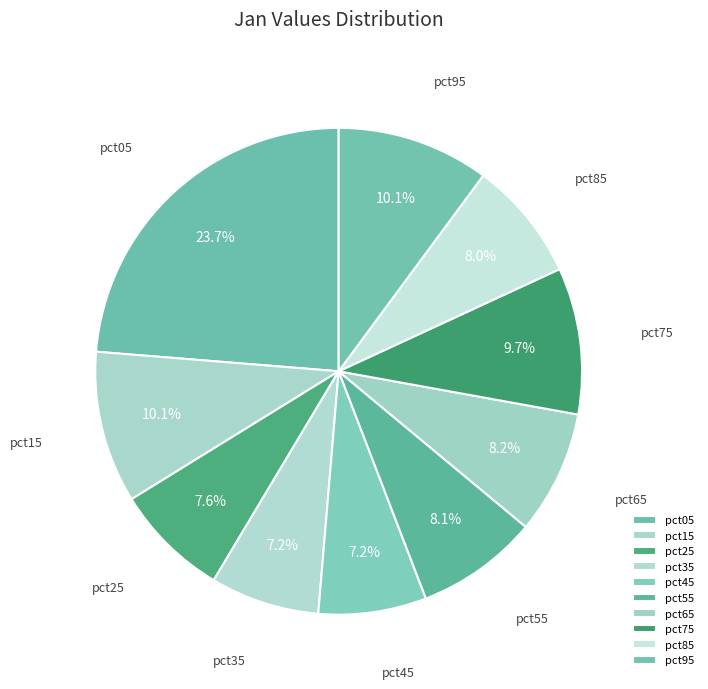

True or false: pct15 accounts for 10% of the total.

True